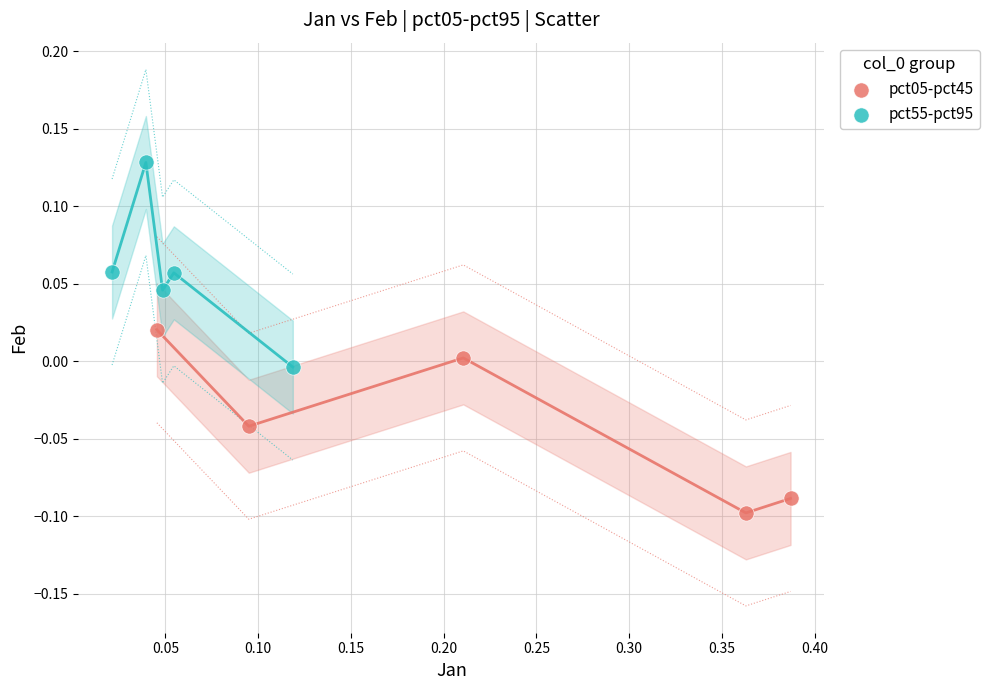

What are all the series names shown in the legend?

pct05-pct45, pct55-pct95